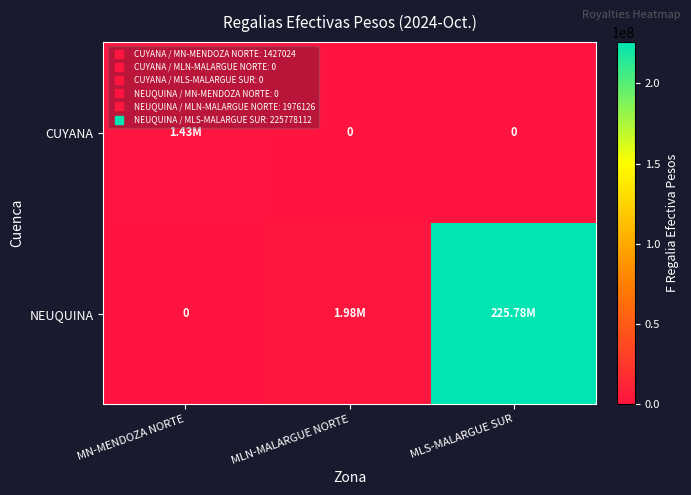

What is the difference between the maximum and second lowest values in the NEUQUINA series?

223801986.8